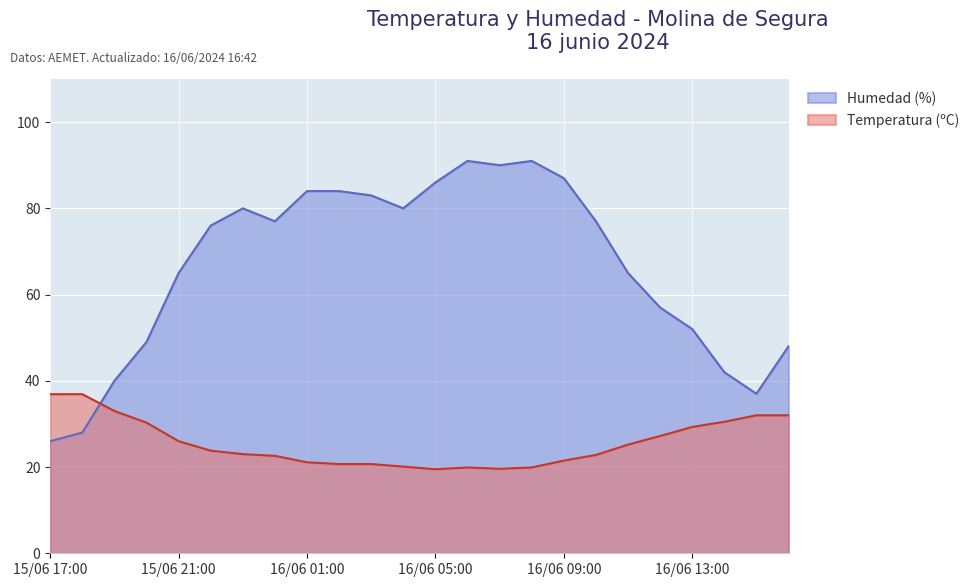

Where is the first local maximum for Temperatura (ºC)?

16/06 06:00